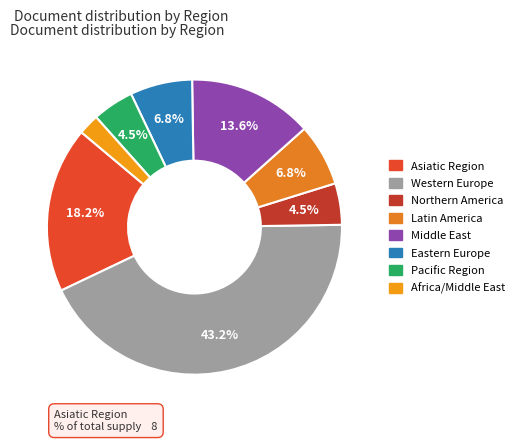

The Middle East slice represents 14% of the pie. True or false?

True